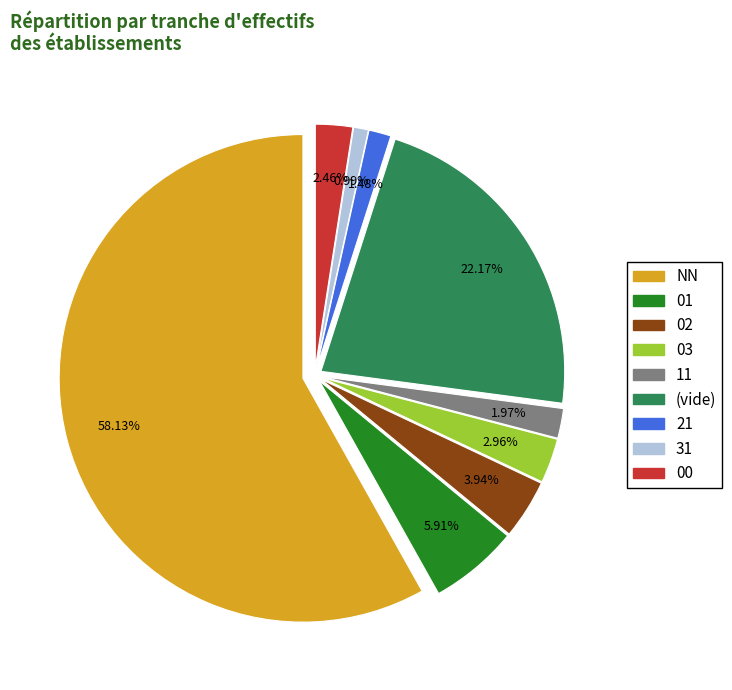

To the nearest percent, what percentage of the pie is NN?

58%